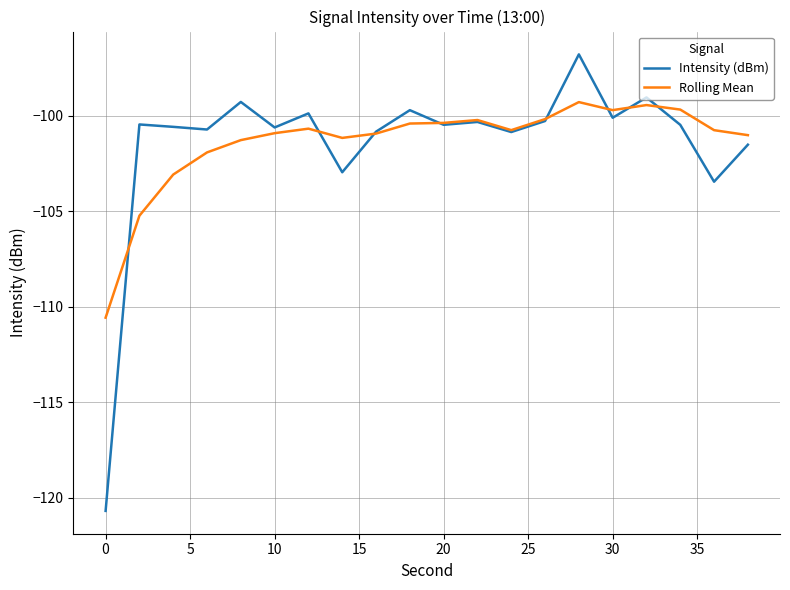

What is the sum of all Intensity (dBm) values?

-2029.0